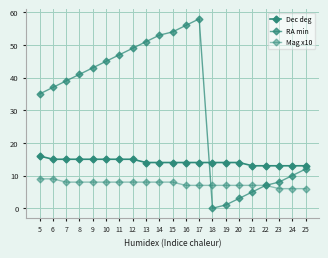

What is the difference between the second highest and minimum values in the RA min series?

56